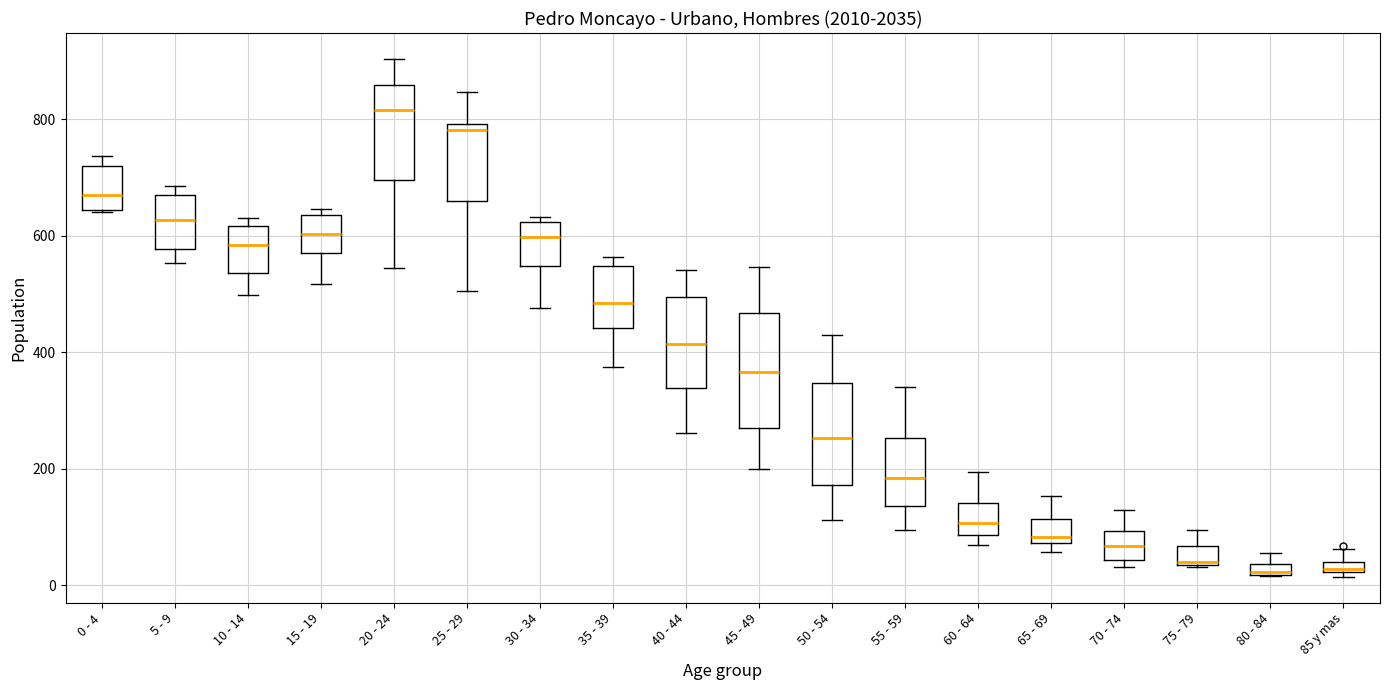

Which box is the tallest, from its lower edge to its upper edge?

45 - 49